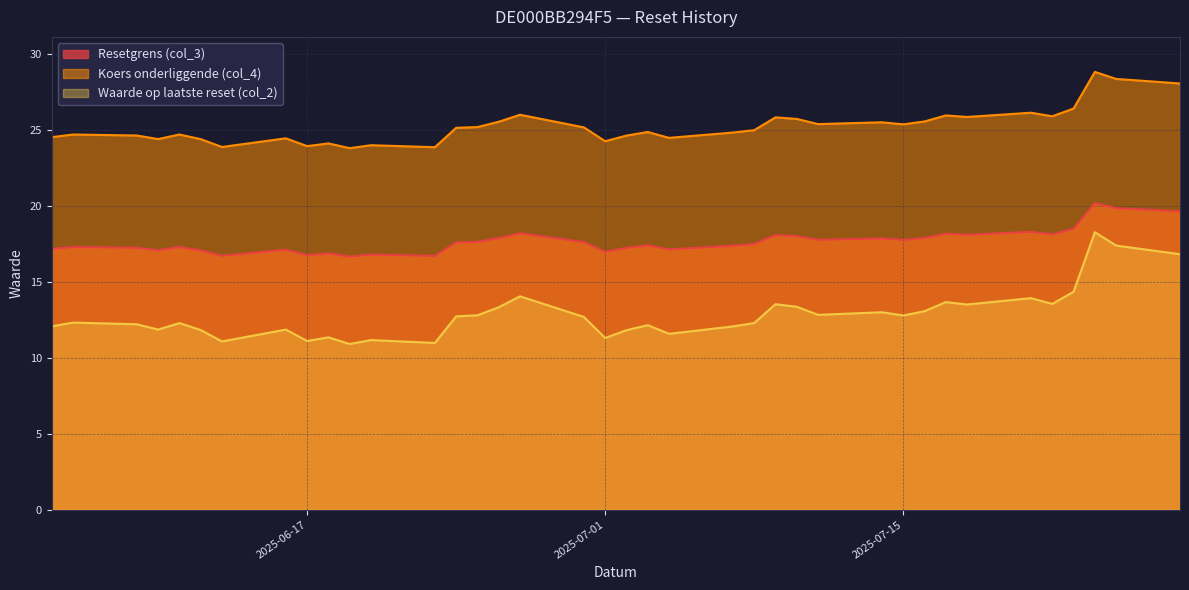

Between 2025-06-25 and 2025-07-03, which is larger?

2025-06-25